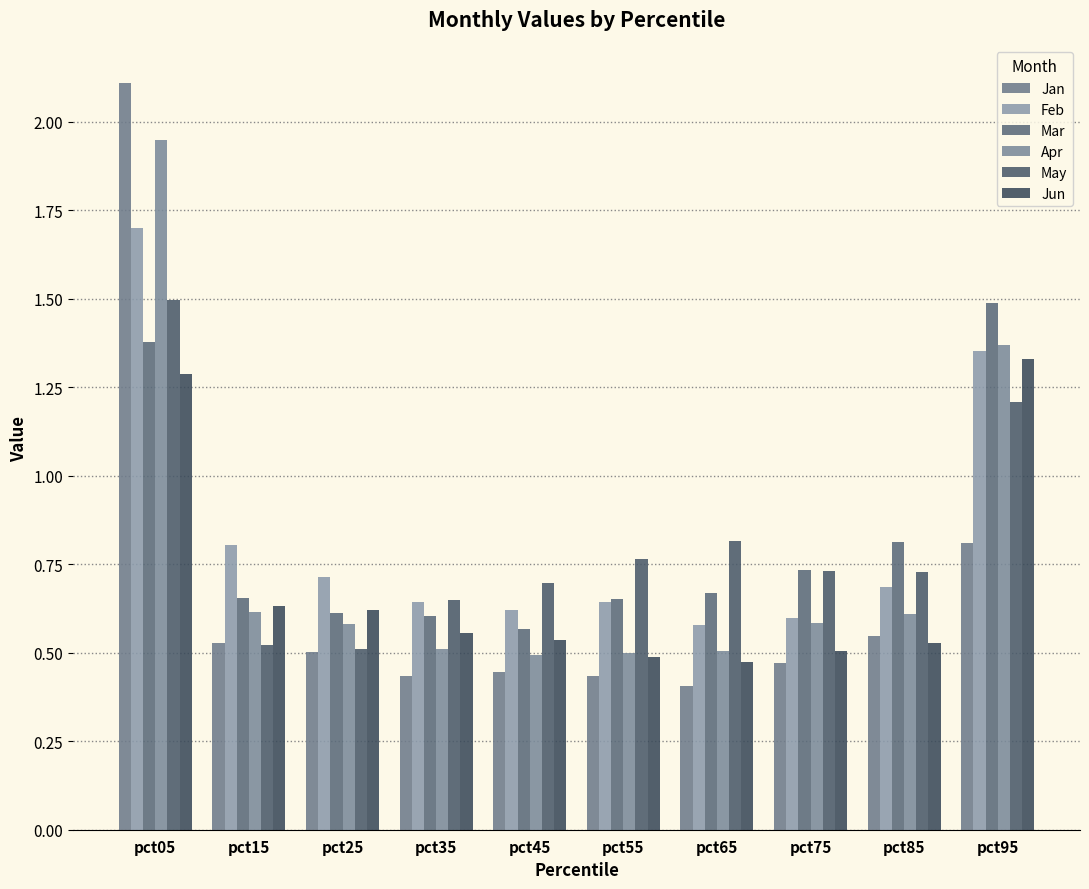

Reading left to right, extract all data points from this chart.

Jan: pct05=2.1	pct15=0.5	pct25=0.5	pct35=0.4	pct45=0.4	pct55=0.4	pct65=0.4	pct75=0.5	pct85=0.5	pct95=0.8
Feb: pct05=1.7	pct15=0.8	pct25=0.7	pct35=0.6	pct45=0.6	pct55=0.6	pct65=0.6	pct75=0.6	pct85=0.7	pct95=1.4
Mar: pct05=1.4	pct15=0.7	pct25=0.6	pct35=0.6	pct45=0.6	pct55=0.7	pct65=0.7	pct75=0.7	pct85=0.8	pct95=1.5
Apr: pct05=1.9	pct15=0.6	pct25=0.6	pct35=0.5	pct45=0.5	pct55=0.5	pct65=0.5	pct75=0.6	pct85=0.6	pct95=1.4
May: pct05=1.5	pct15=0.5	pct25=0.5	pct35=0.6	pct45=0.7	pct55=0.8	pct65=0.8	pct75=0.7	pct85=0.7	pct95=1.2
Jun: pct05=1.3	pct15=0.6	pct25=0.6	pct35=0.6	pct45=0.5	pct55=0.5	pct65=0.5	pct75=0.5	pct85=0.5	pct95=1.3